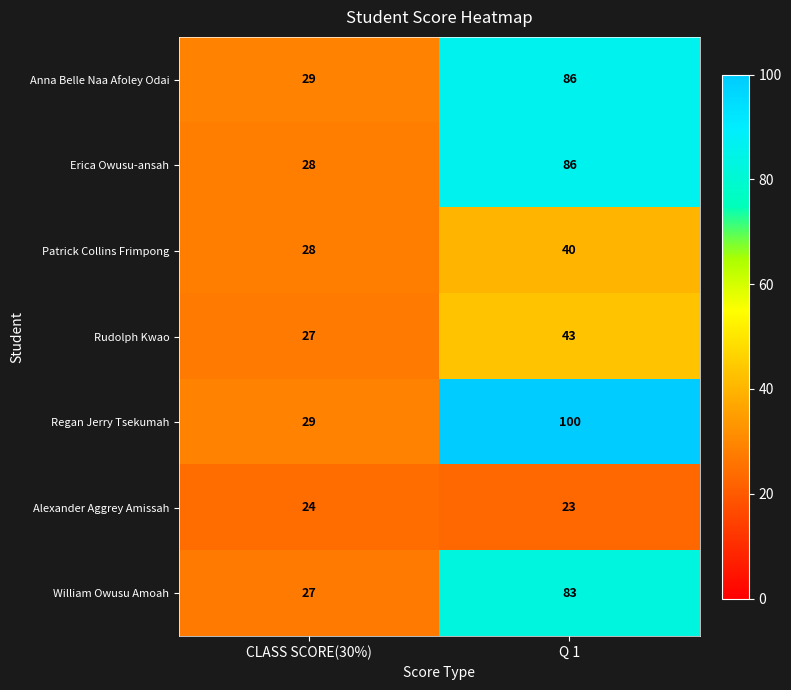

Which category has the lowest value across all series?

Q 1